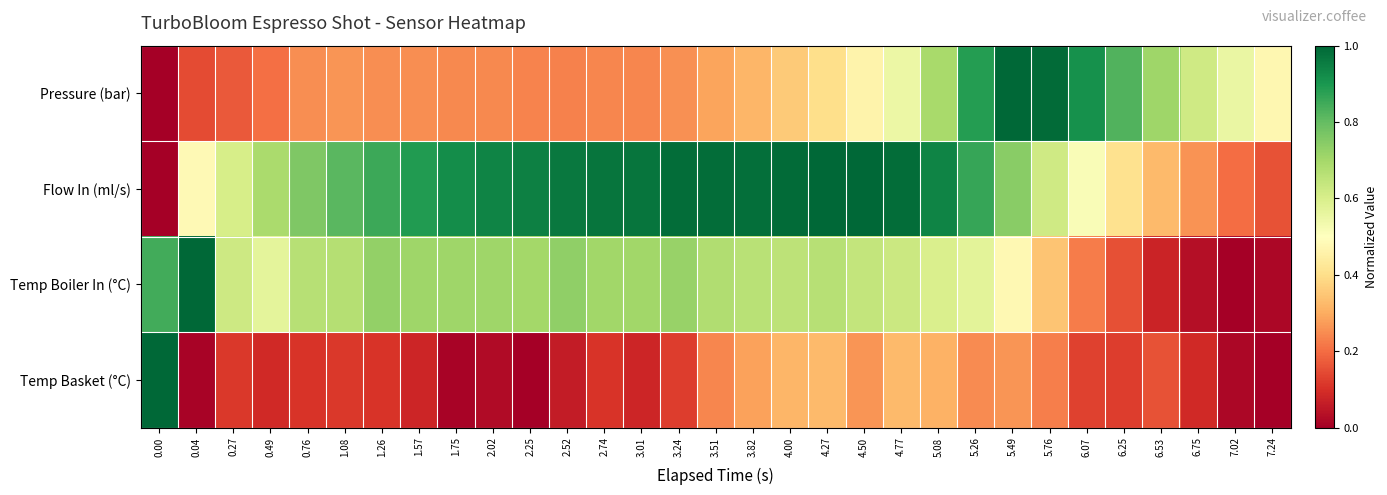

Reading left to right, transcribe all the data shown in this chart.

Pressure (bar): 0.00=0.0	0.04=0.1	0.27=0.2	0.49=0.2	0.76=0.3	1.08=0.3	1.26=0.3	1.57=0.3	1.75=0.2	2.02=0.2	2.25=0.2	2.52=0.2	2.74=0.2	3.01=0.2	3.24=0.3	3.51=0.3	3.82=0.3	4.00=0.4	4.27=0.4	4.50=0.5	4.77=0.5	5.08=0.7	5.26=0.9	5.49=1.0	5.76=1.0	6.07=0.9	6.25=0.8	6.53=0.7	6.75=0.6	7.02=0.6	7.24=0.5
Flow In (ml/s): 0.00=0.0	0.04=0.5	0.27=0.6	0.49=0.7	0.76=0.8	1.08=0.8	1.26=0.9	1.57=0.9	1.75=0.9	2.02=0.9	2.25=0.9	2.52=1.0	2.74=1.0	3.01=1.0	3.24=1.0	3.51=1.0	3.82=1.0	4.00=1.0	4.27=1.0	4.50=1.0	4.77=1.0	5.08=0.9	5.26=0.9	5.49=0.7	5.76=0.6	6.07=0.5	6.25=0.4	6.53=0.3	6.75=0.3	7.02=0.2	7.24=0.2
Temp Boiler In (°C): 0.00=0.8	0.04=1.0	0.27=0.6	0.49=0.6	0.76=0.7	1.08=0.7	1.26=0.7	1.57=0.7	1.75=0.7	2.02=0.7	2.25=0.7	2.52=0.7	2.74=0.7	3.01=0.7	3.24=0.7	3.51=0.7	3.82=0.7	4.00=0.7	4.27=0.7	4.50=0.6	4.77=0.6	5.08=0.6	5.26=0.6	5.49=0.5	5.76=0.3	6.07=0.2	6.25=0.2	6.53=0.1	6.75=0.0	7.02=0.0	7.24=0.0
Temp Basket (°C): 0.00=1.0	0.04=0.0	0.27=0.1	0.49=0.1	0.76=0.1	1.08=0.1	1.26=0.1	1.57=0.1	1.75=0.0	2.02=0.0	2.25=0.0	2.52=0.1	2.74=0.1	3.01=0.1	3.24=0.1	3.51=0.2	3.82=0.3	4.00=0.3	4.27=0.3	4.50=0.3	4.77=0.3	5.08=0.3	5.26=0.2	5.49=0.3	5.76=0.2	6.07=0.1	6.25=0.1	6.53=0.2	6.75=0.1	7.02=0.0	7.24=0.0